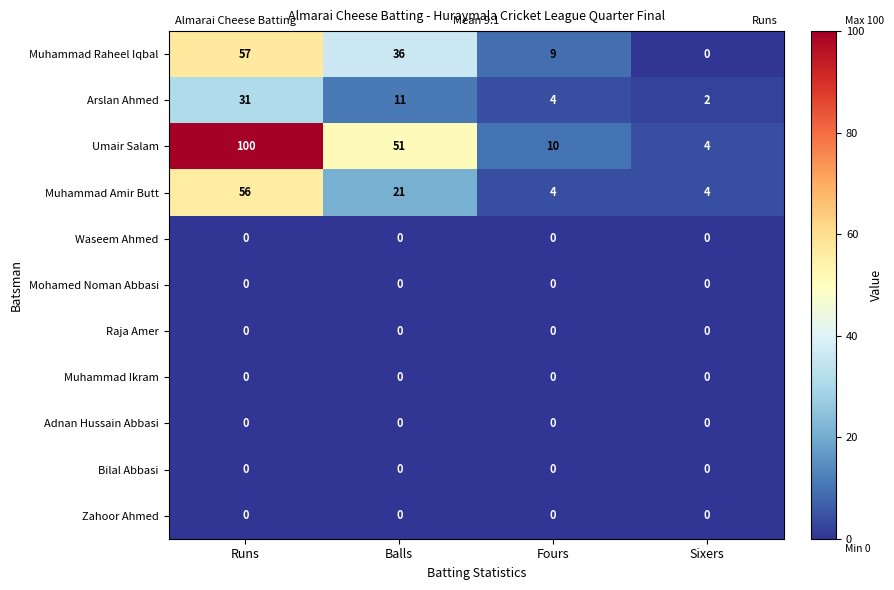

The value of Muhammad Amir Butt at Balls is 28. True or false?

False